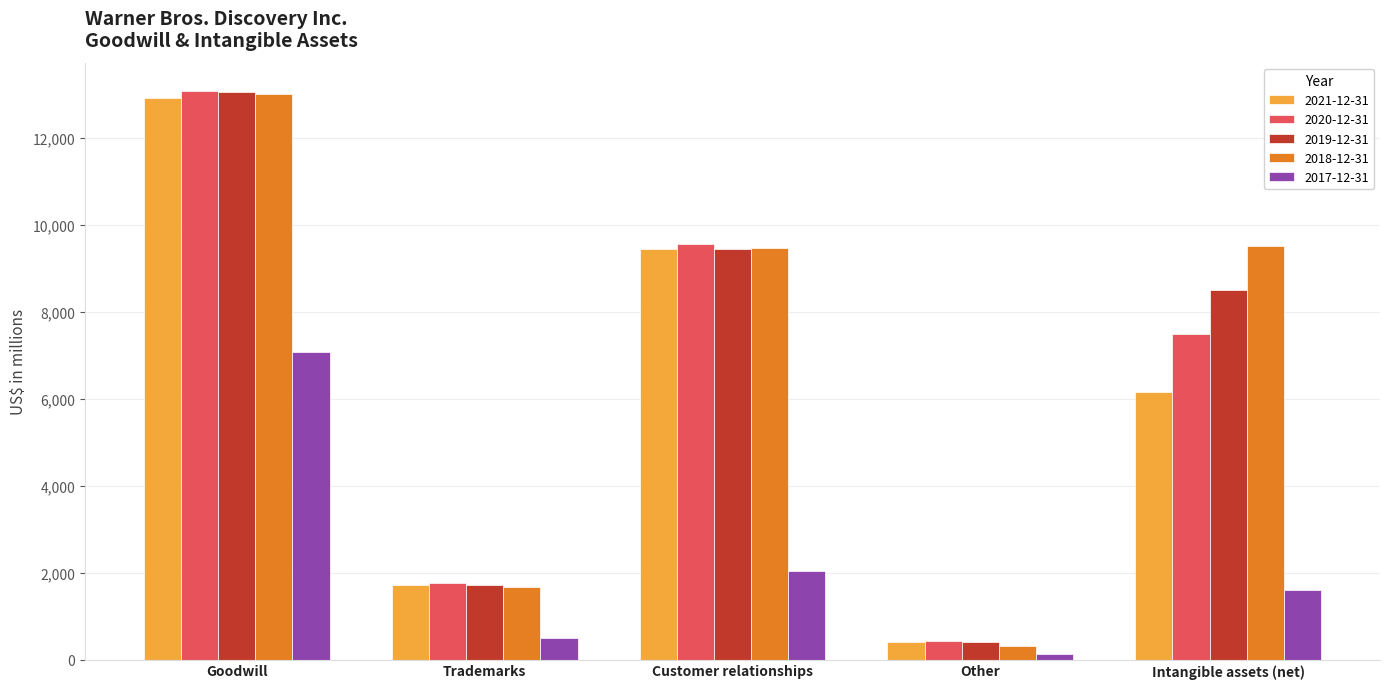

What is the difference between the 2020-12-31 values at Customer relationships and Other?

9130